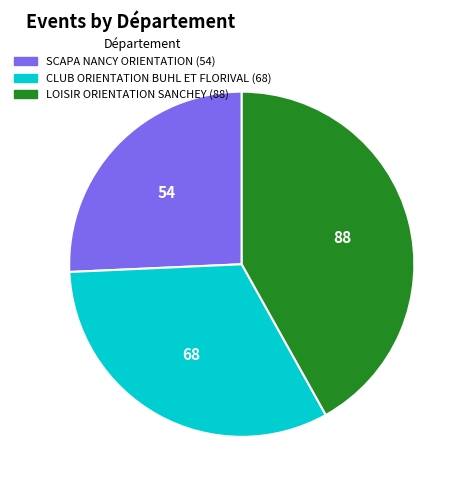

Is there any slice that represents more than half of the pie?

No